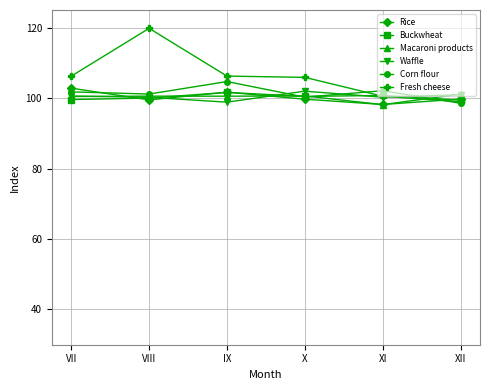

What is the difference between the highest and lowest values at X?

6.2